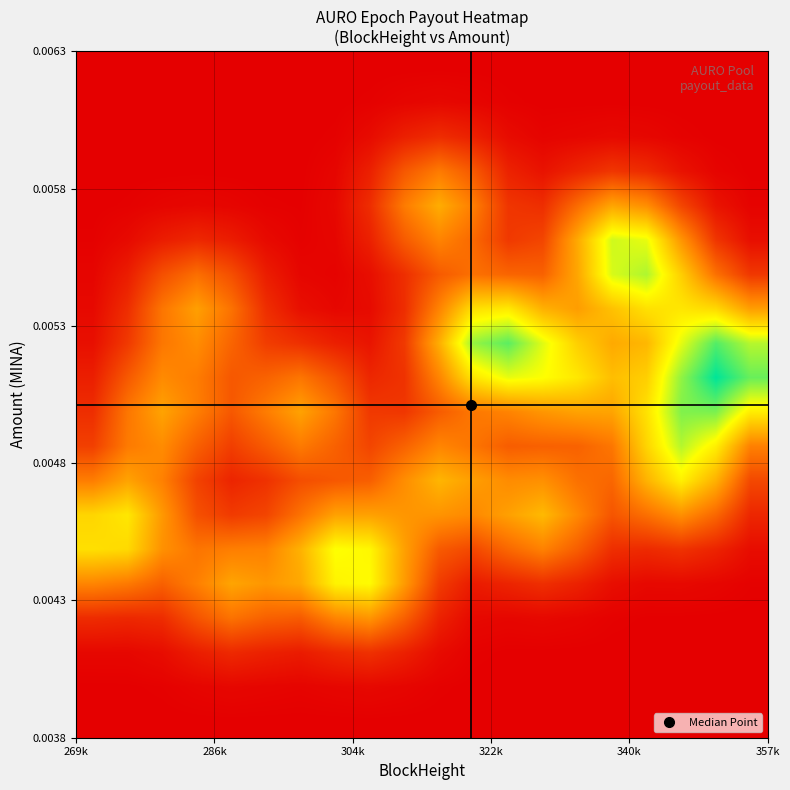

How many series are shown in this chart?

20